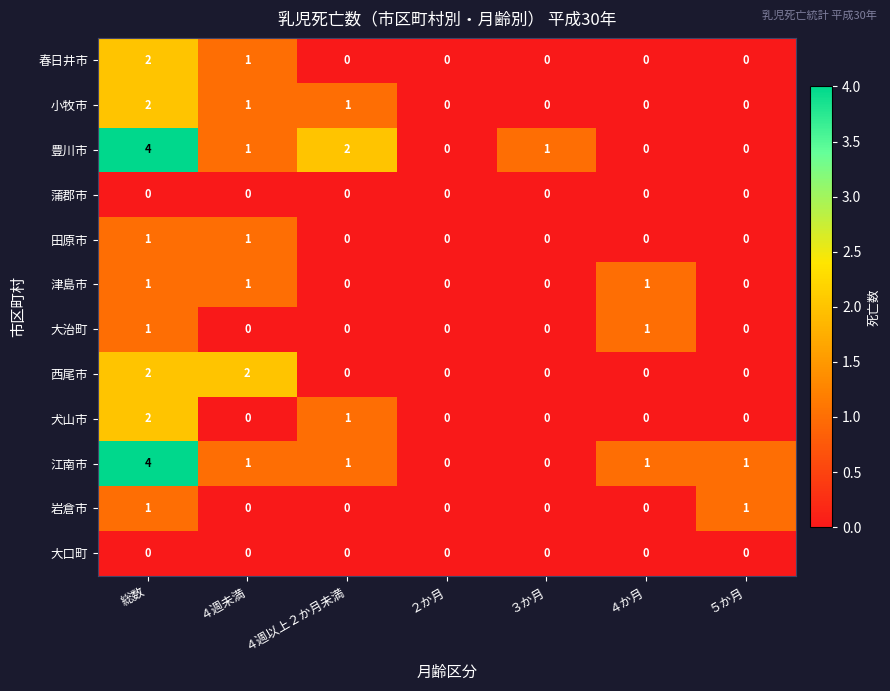

Between ４週未満 and ５か月, which series saw the biggest shift?

西尾市